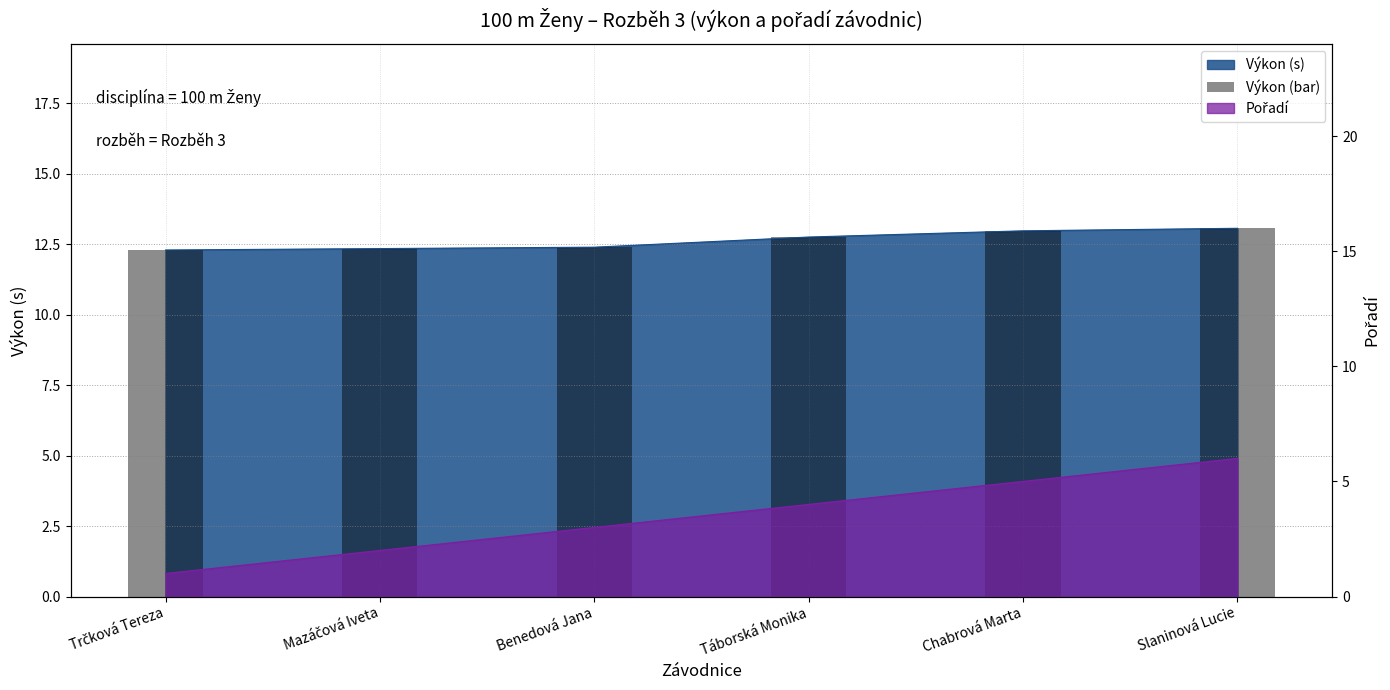

The value at Trčková Tereza is 7.9. True or false?

False